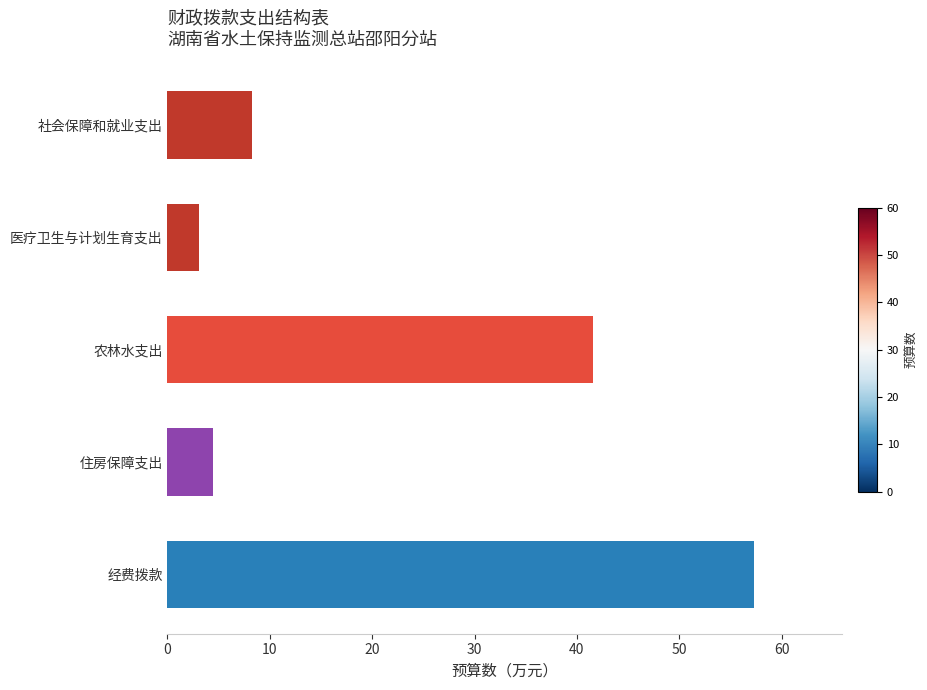

Rank the categories by value from lowest to highest.

医疗卫生与计划生育支出, 住房保障支出, 社会保障和就业支出, 农林水支出, 经费拨款